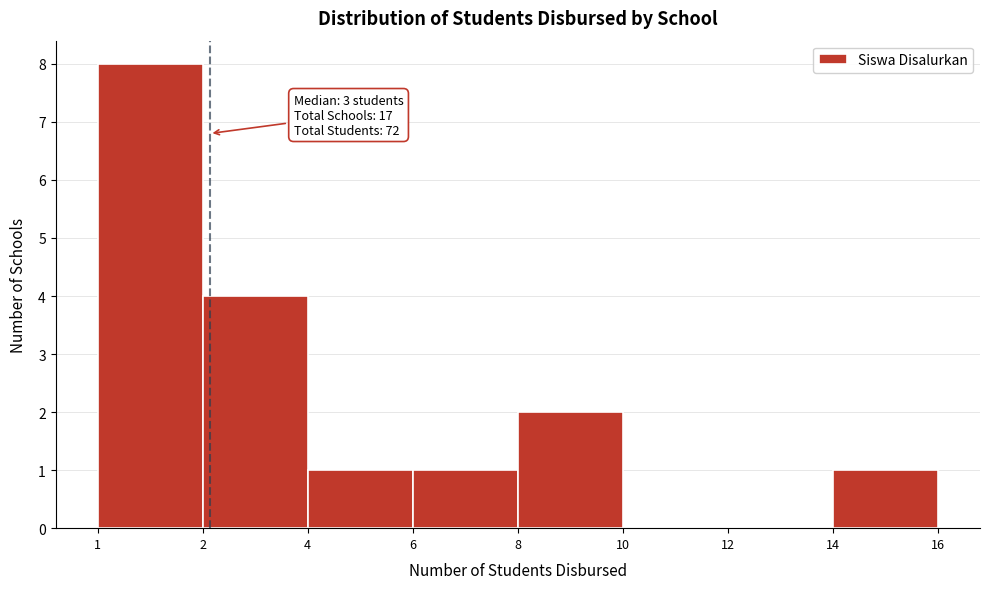

Reading left to right, transcribe all the data shown in this chart.

1=8	2=4	4=1	6=1	8=2	10=0	12=0	14=1